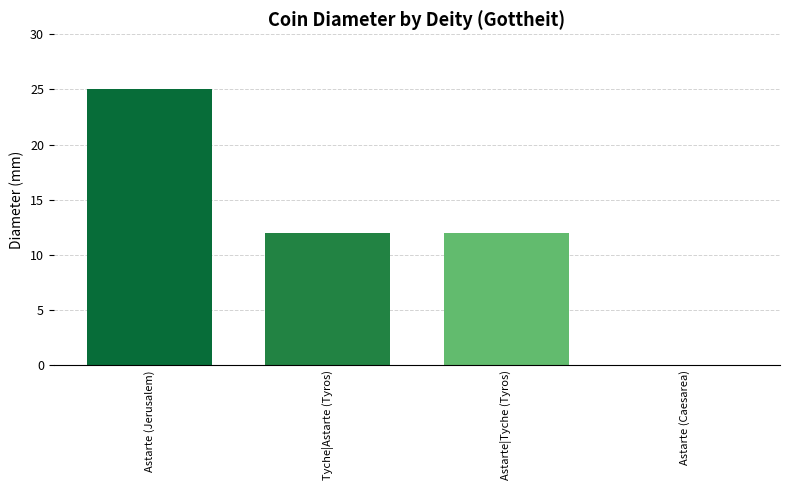

Reading left to right, extract all data points from this chart.

Astarte (Jerusalem)=25	Tyche|Astarte (Tyros)=12	Astarte|Tyche (Tyros)=12	Astarte (Caesarea)=0